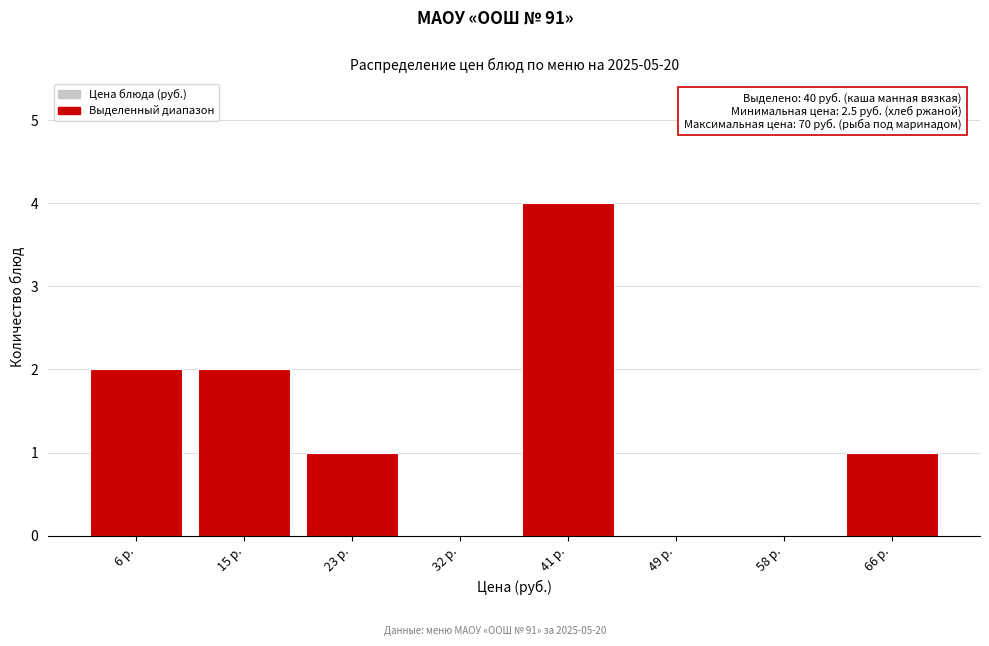

Over which range of the x-axis is the bar tallest?

36 to 45